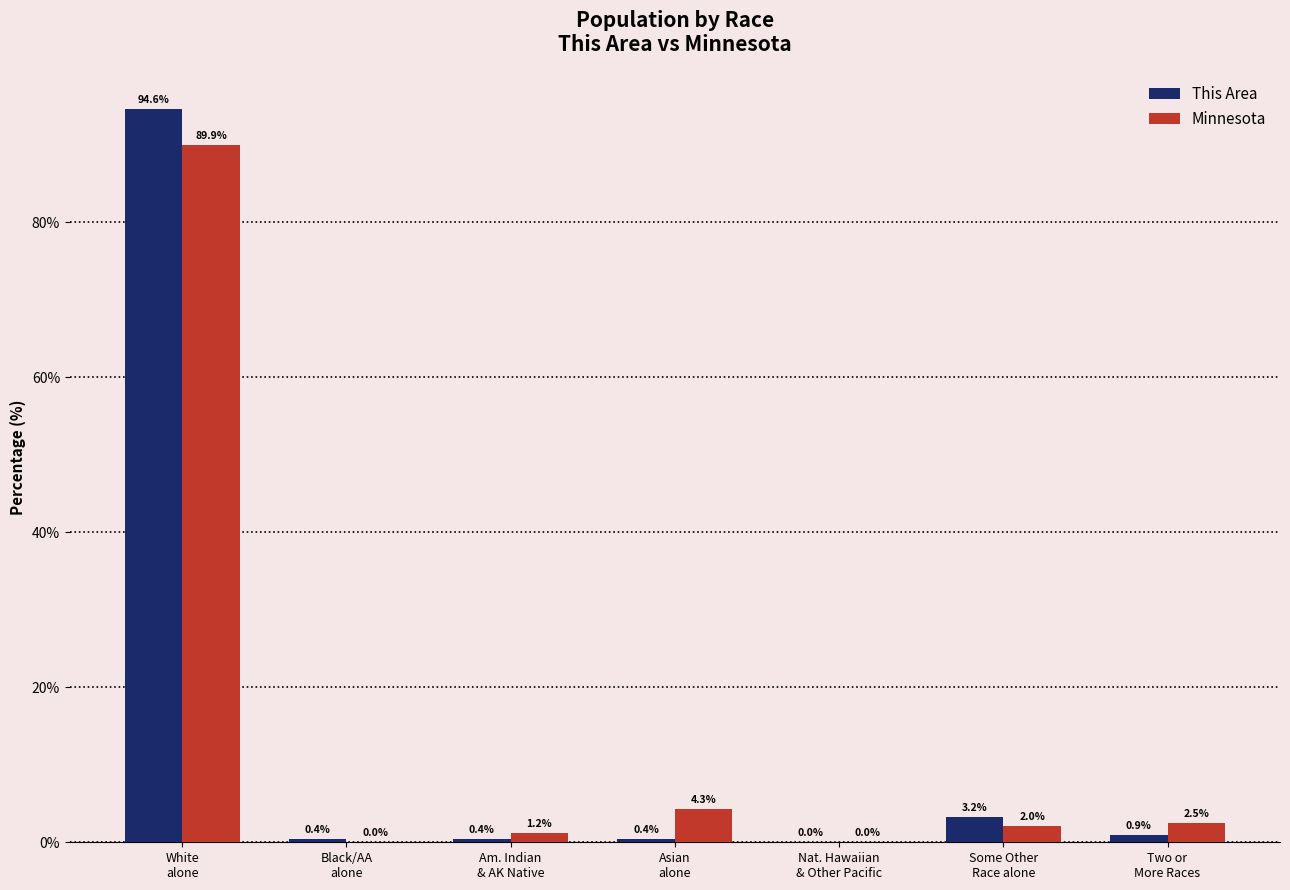

What is the highest value of the This Area series?

94.6